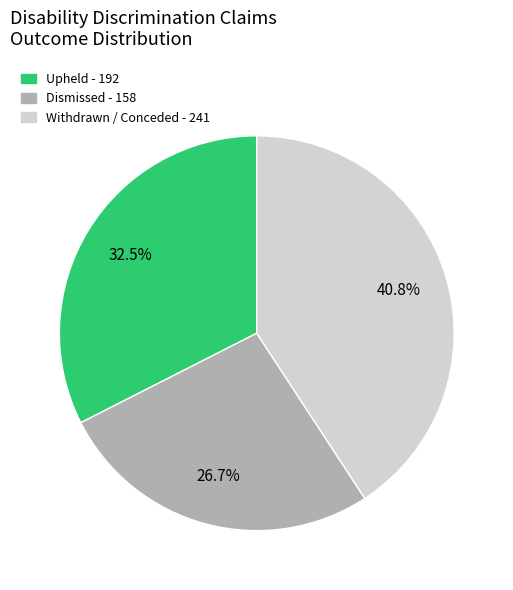

Is there any slice that represents more than half of the pie?

No